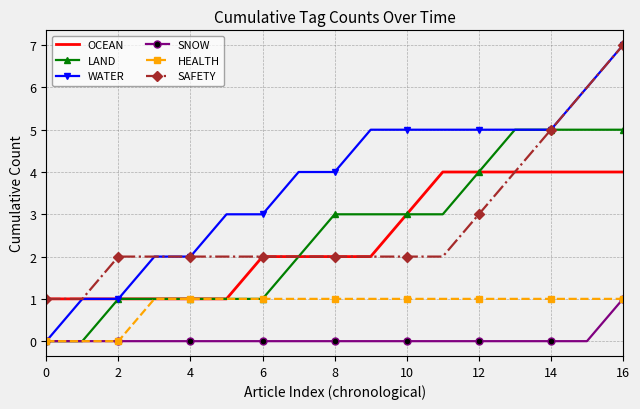

What are all the series names shown in the legend?

OCEAN, LAND, WATER, SNOW, HEALTH, SAFETY